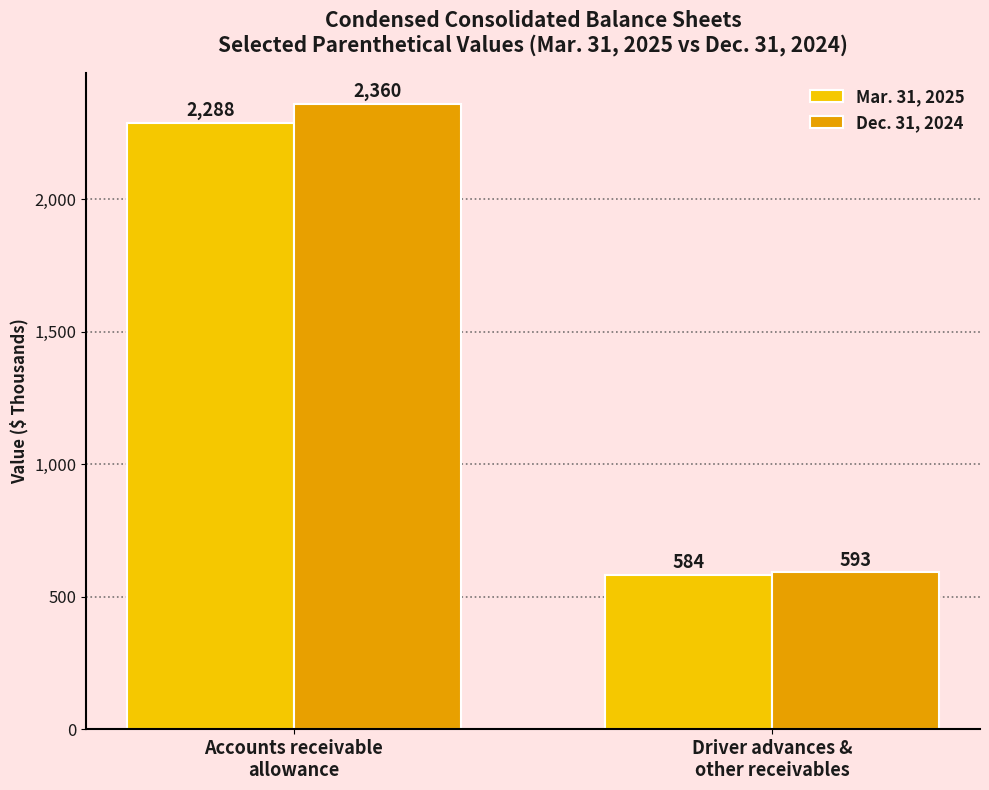

True or false: Mar. 31, 2025 has a value of 993 at Driver advances &
other receivables.

False